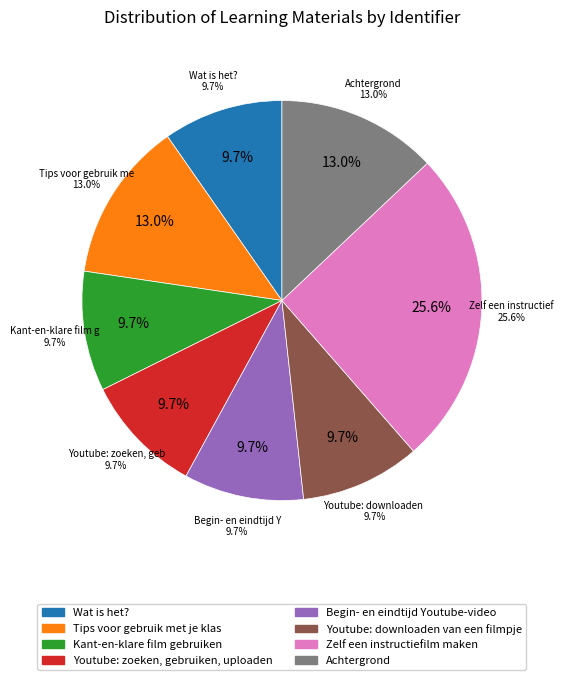

Is Youtube: zoeken, gebruiken, uploaden the majority of the pie?

No